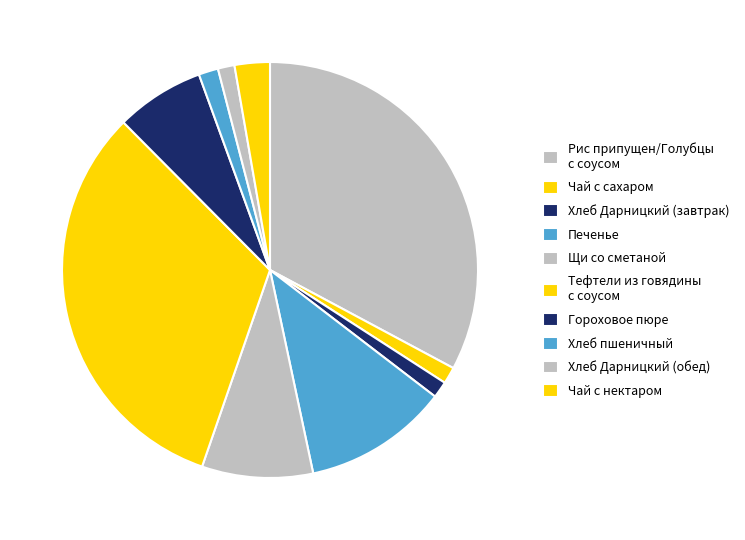

Is it true that Щи со сметаной is 9% of the pie?

True